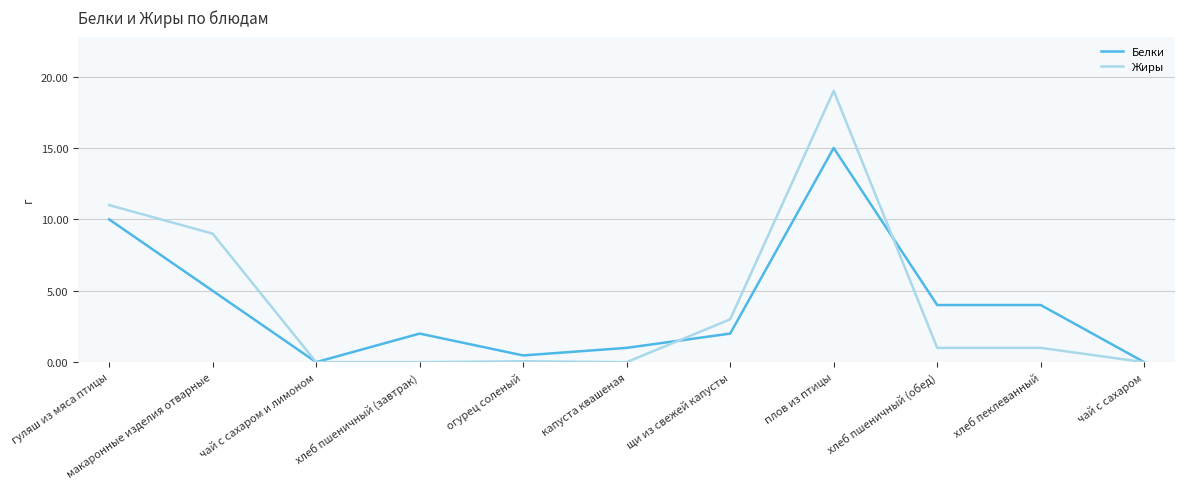

What is the sum of all Жиры values?

44.1